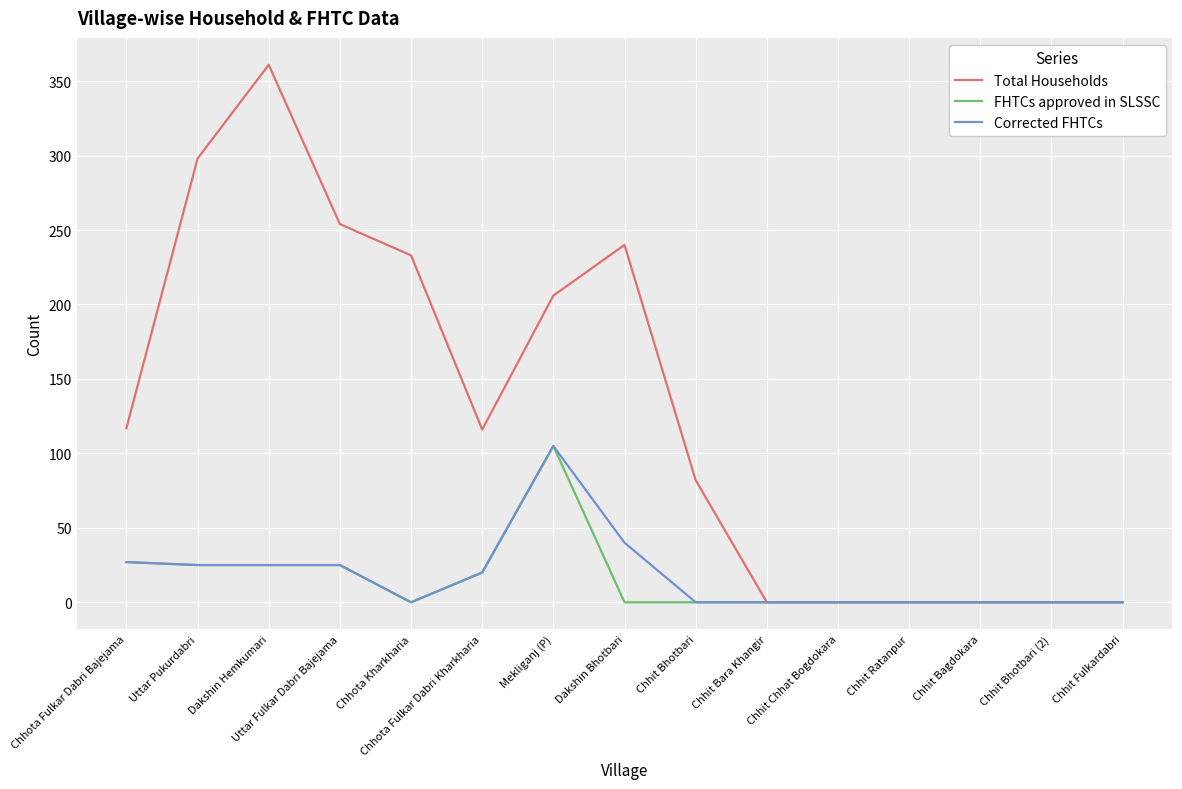

Which series changed the most between Chhota Kharkharia and Chhit Bhotbari?

Total Households